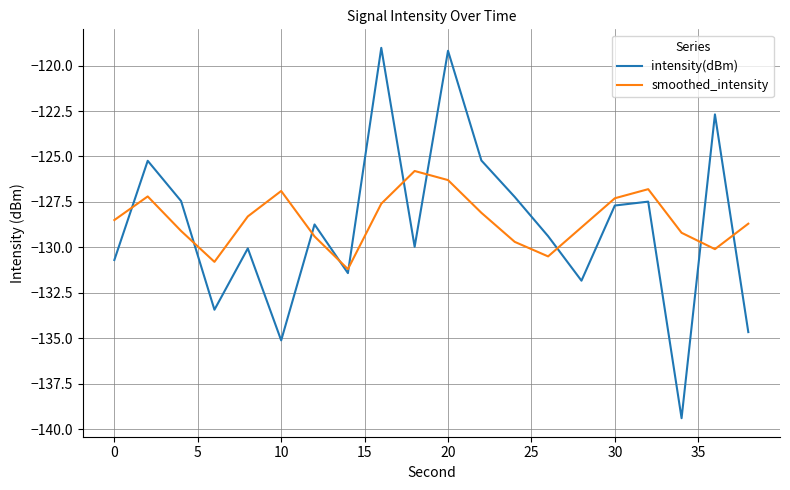

What is the greatest value displayed?

-119.0